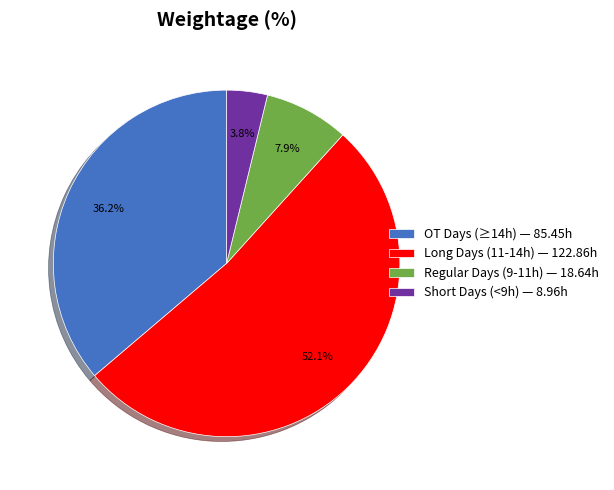

Rank the categories by value from highest to lowest.

Long Days (11-14h) — 122.86h, OT Days (≥14h) — 85.45h, Regular Days (9-11h) — 18.64h, Short Days (<9h) — 8.96h